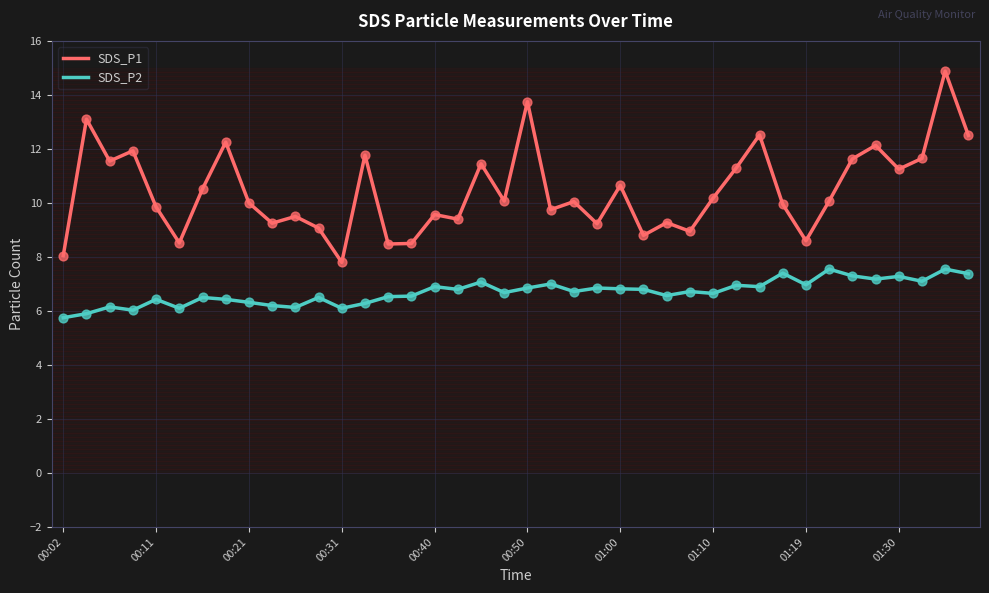

Which series has the largest total across all categories?

SDS_P1